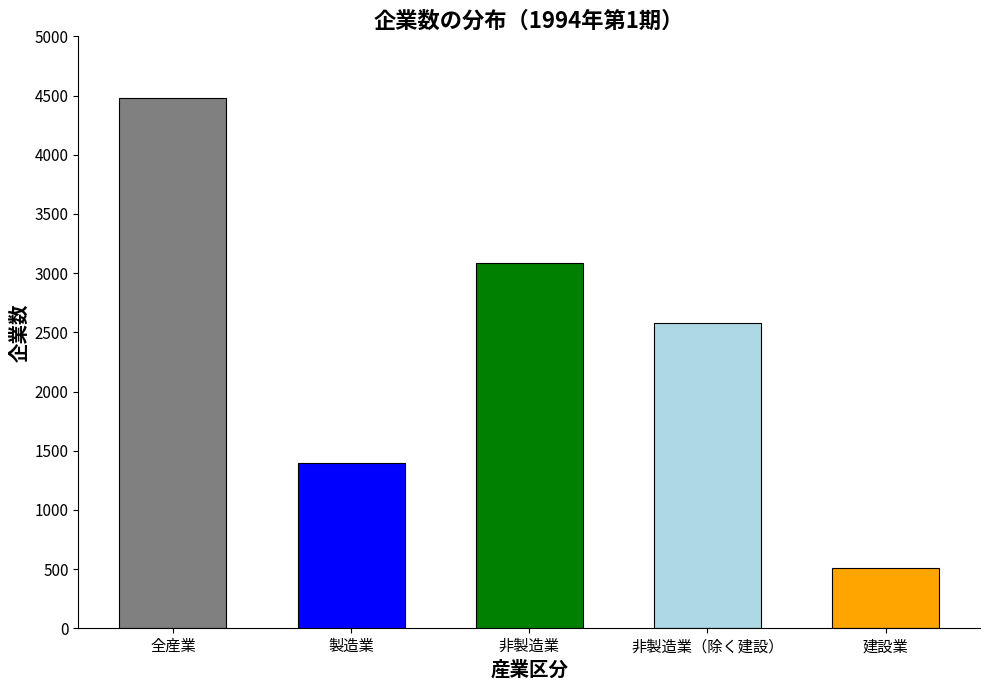

The chart shows a value of 4633 at 非製造業（除く建設）. True or false?

False